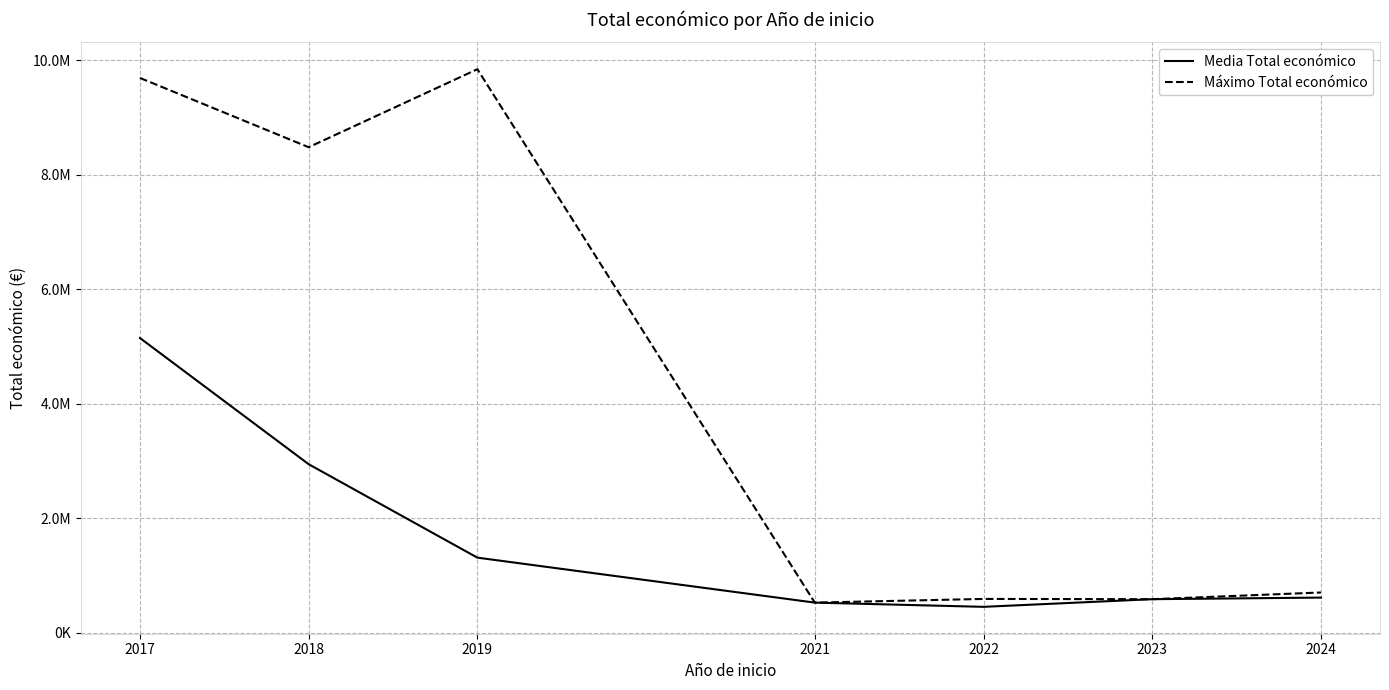

What are all the series names shown in the legend?

Media Total económico, Máximo Total económico